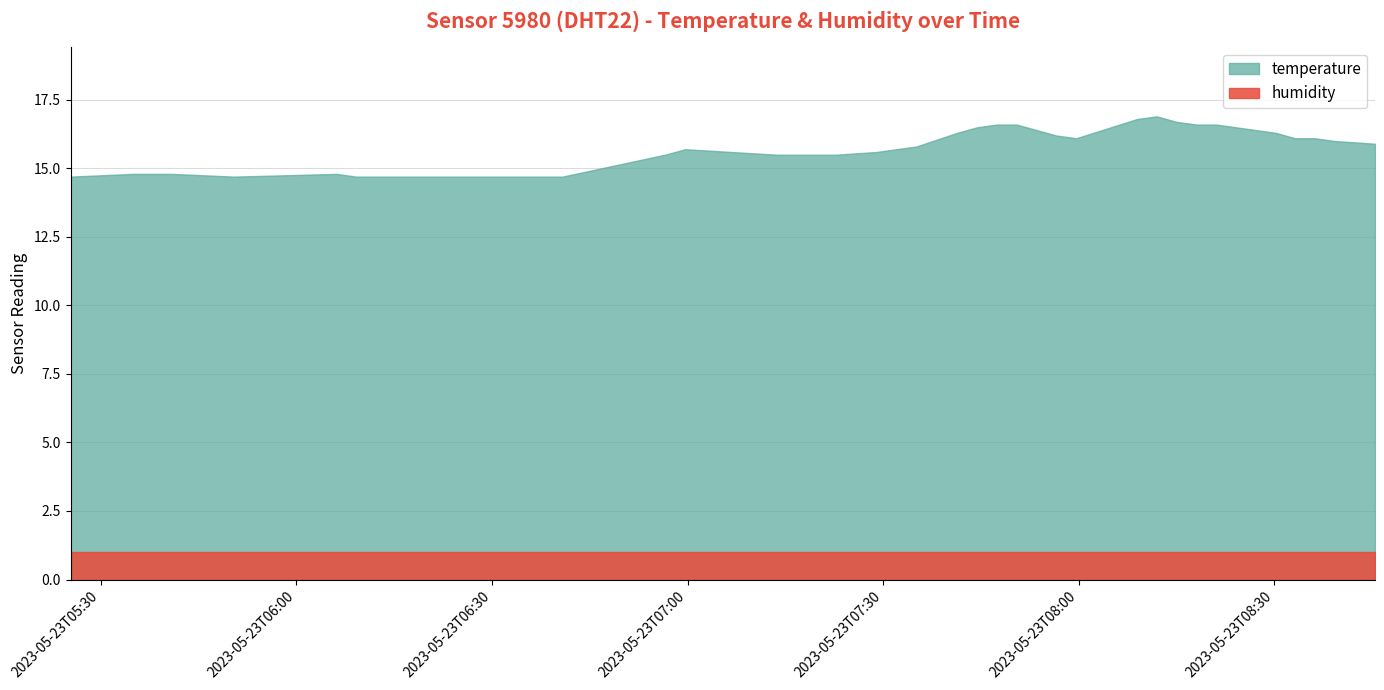

True or false: temperature and humidity cross at least once.

False